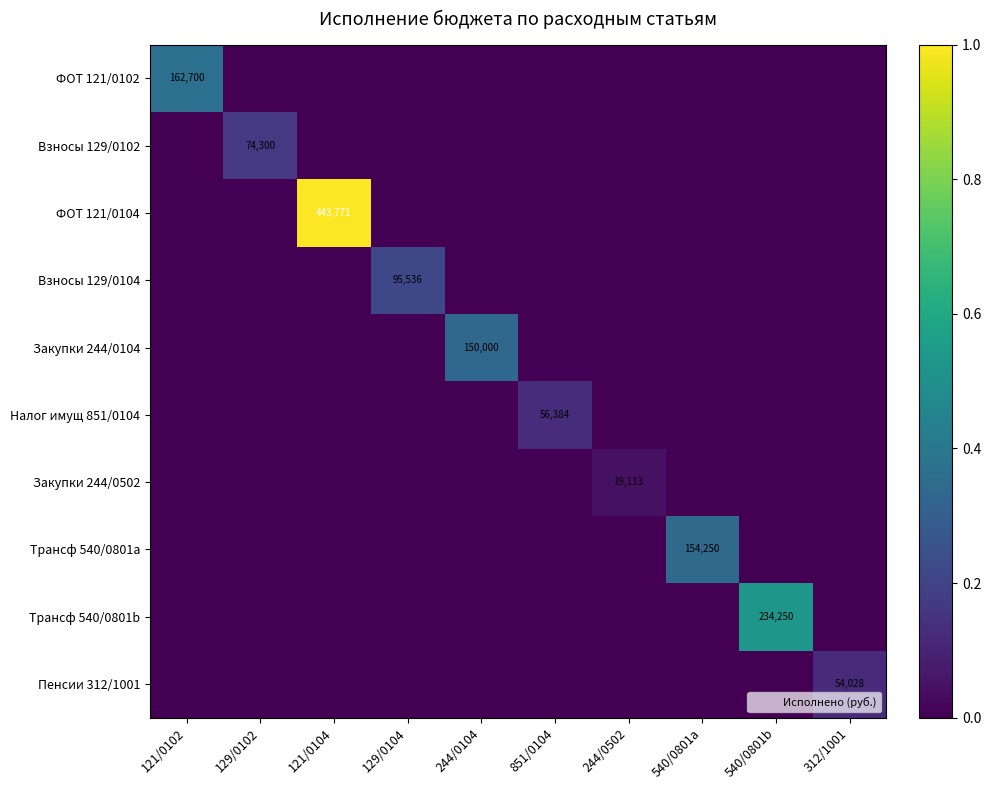

At 540/0801b, list the series in order from largest to smallest.

Трансф 540/0801b, ФОТ 121/0102, Взносы 129/0102, ФОТ 121/0104, Взносы 129/0104, Закупки 244/0104, Налог имущ 851/0104, Закупки 244/0502, Трансф 540/0801a, Пенсии 312/1001